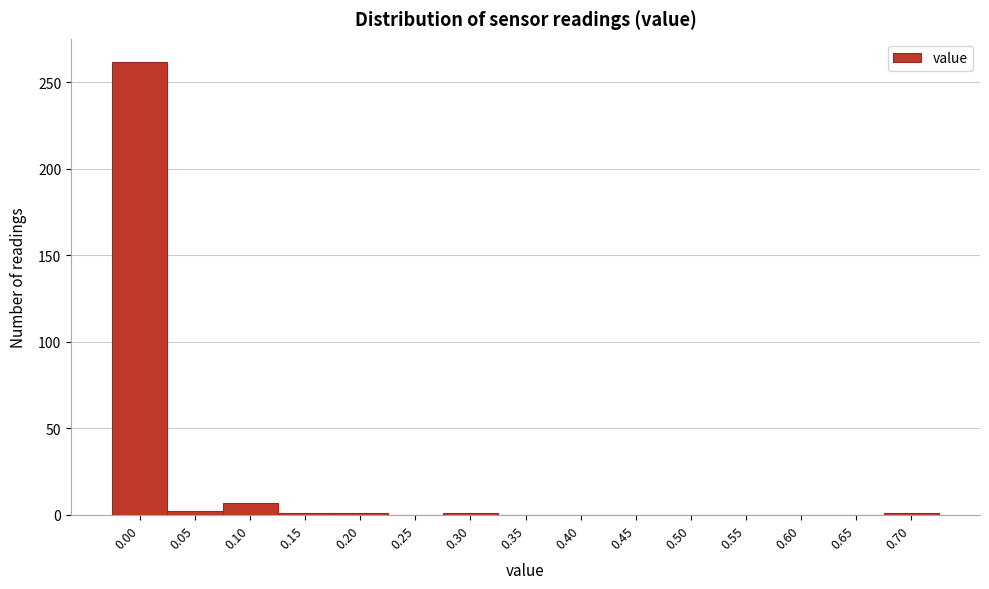

Is it true that the value at 0.35 is 147?

False